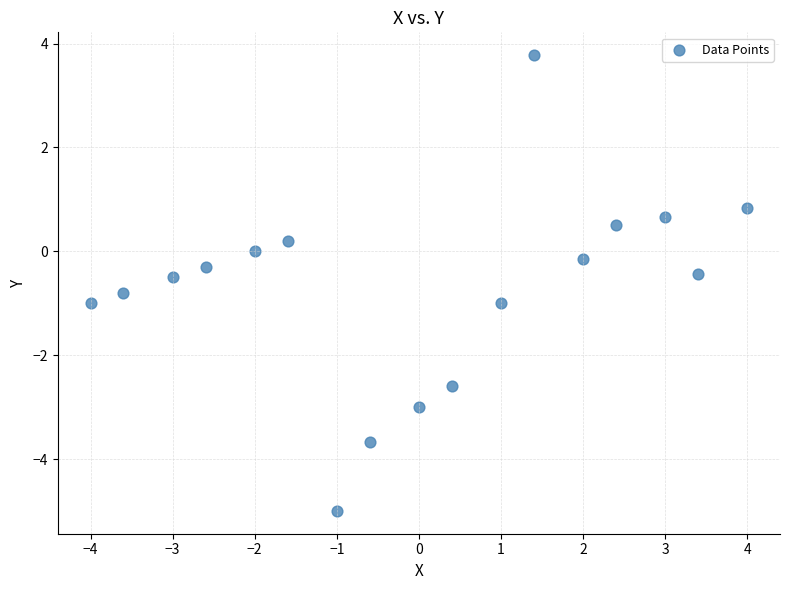

What is the range of Y values (max minus min)?

8.8